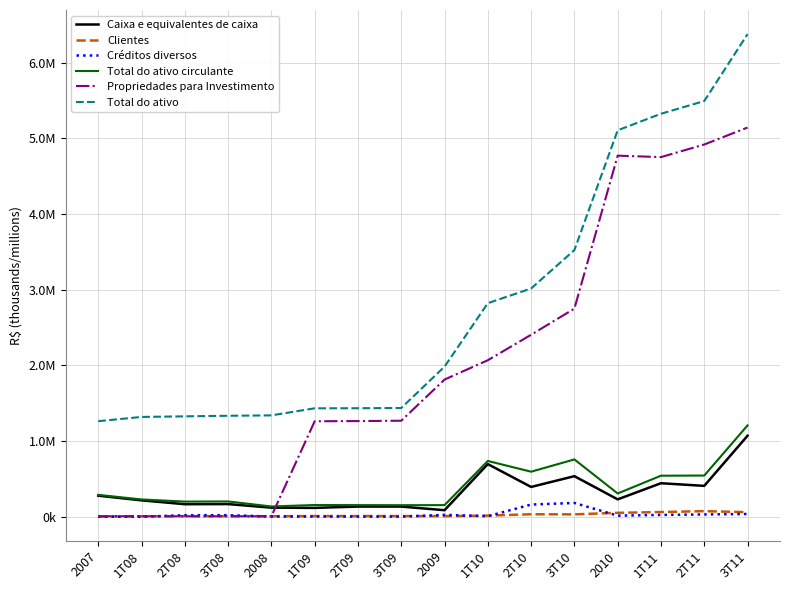

What is the total value across all series at 3T10?

7792975.0